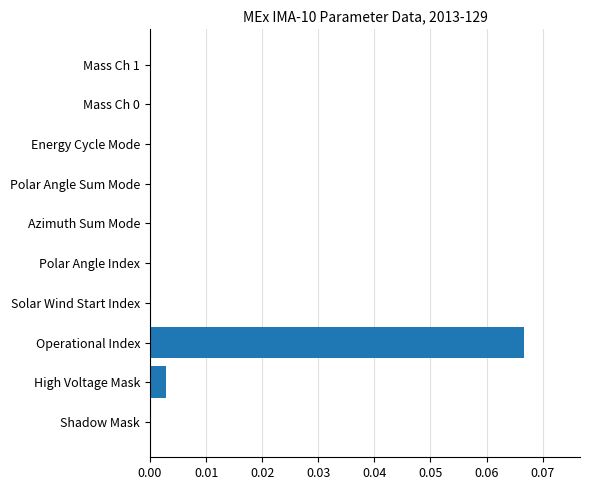

The value at Energy Cycle Mode is 0.0. True or false?

True